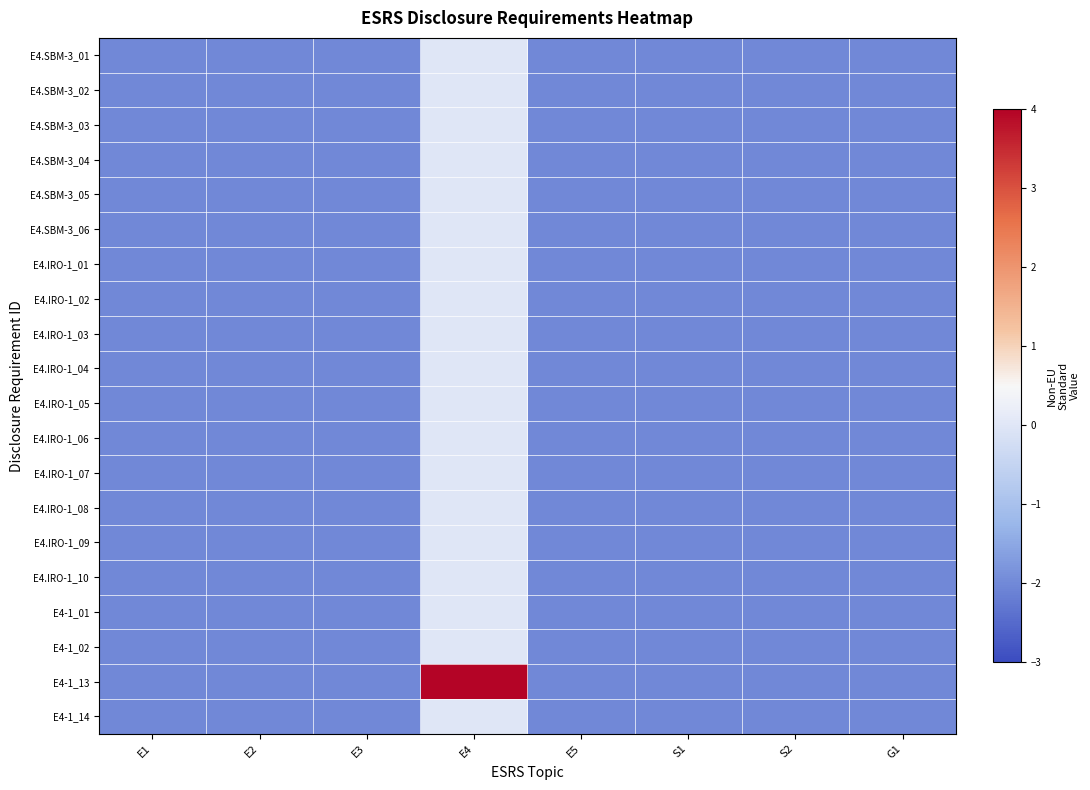

What is the spread (max minus min) of values at E4?

4